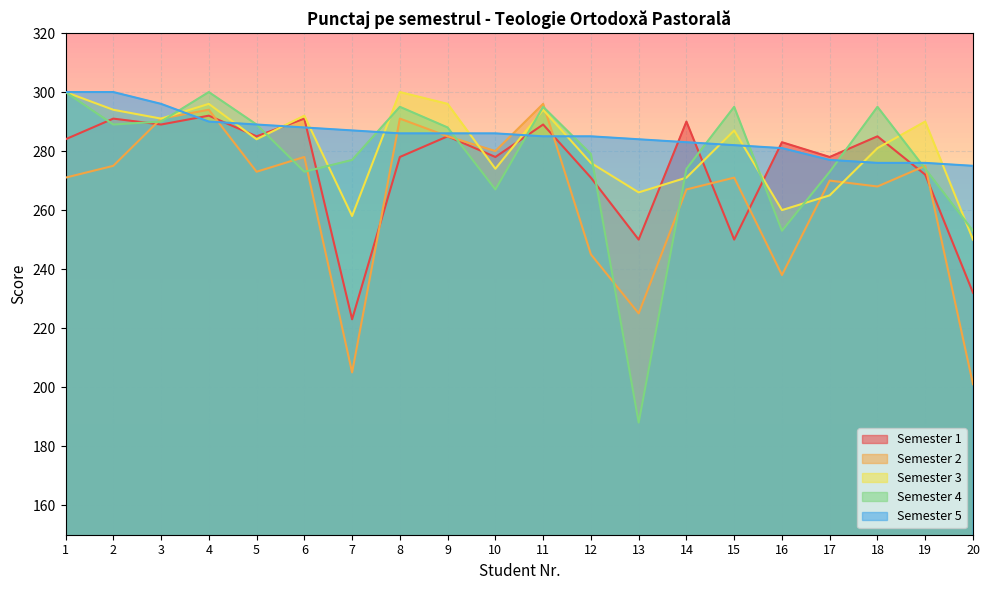

True or false: Semester 3 has a value of 417 at 17.

False